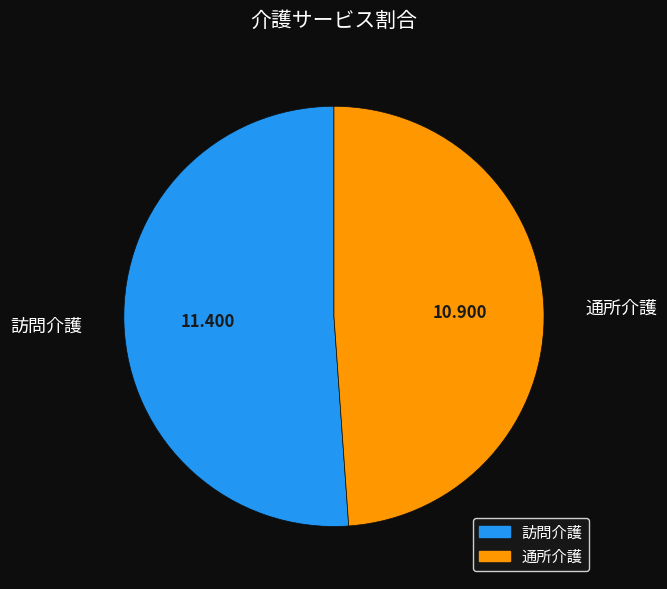

Which category has the biggest portion of the pie?

訪問介護